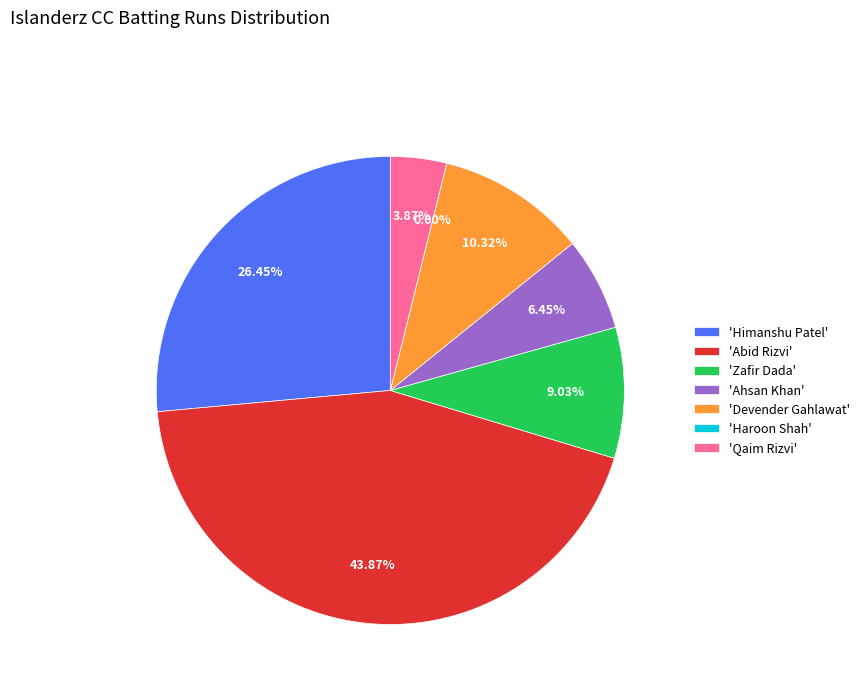

Do Haroon Shah and Zafir Dada together represent more than half of the pie?

No